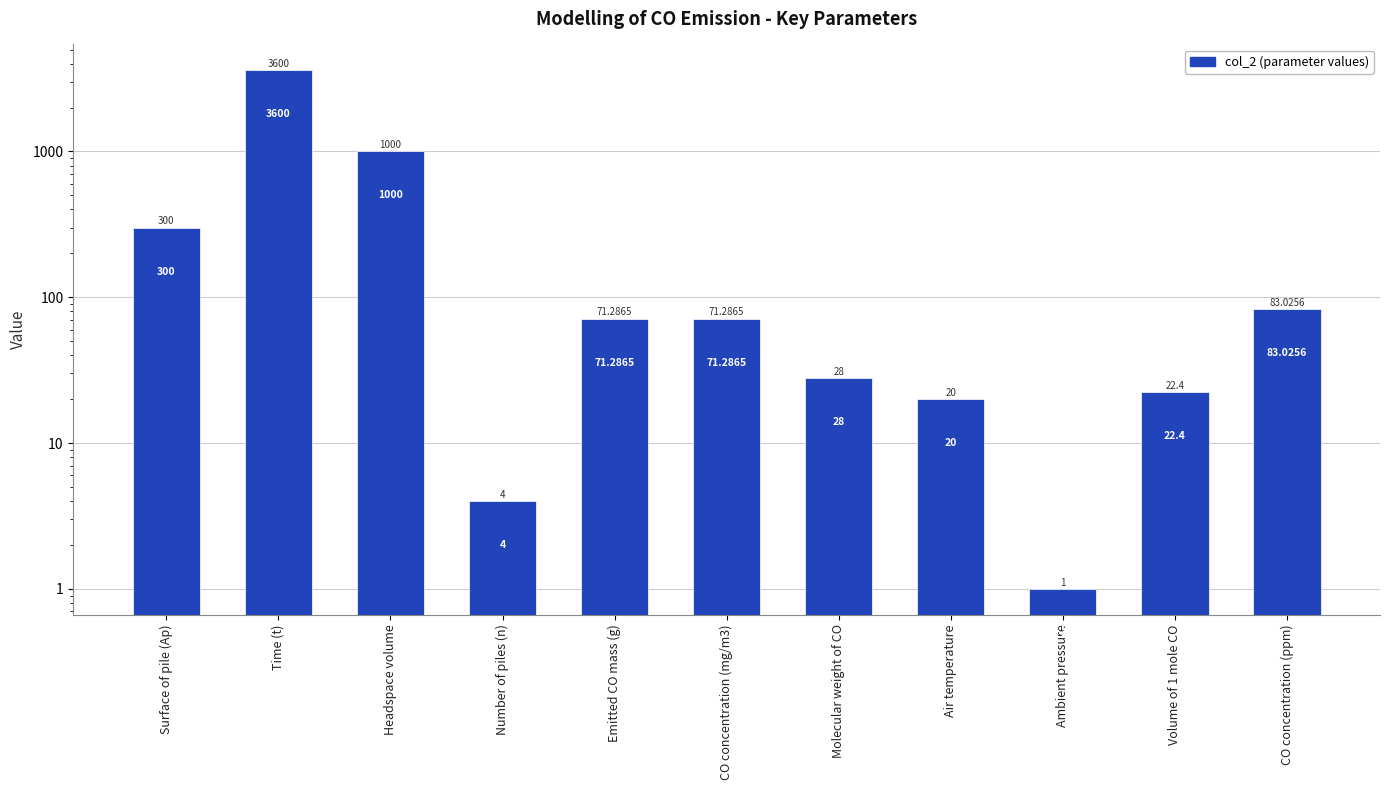

Reading left to right, transcribe all the data shown in this chart.

300.0	3600.0	1000.0	4.0	71.3	71.3	28.0	20.0	1.0	22.4	83.0